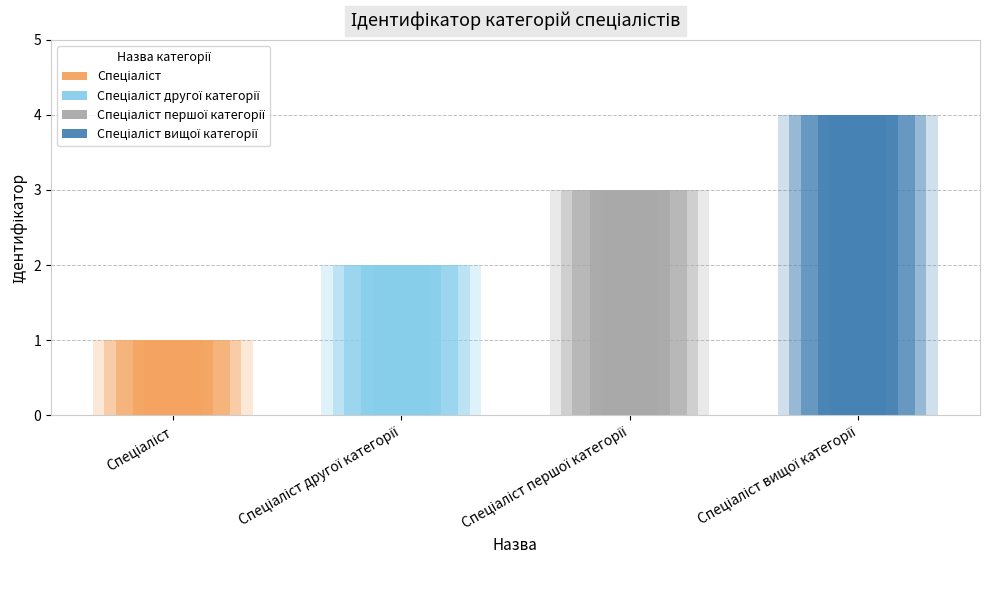

What is the label of the 4th bar from the left?

Спеціаліст вищої категорії